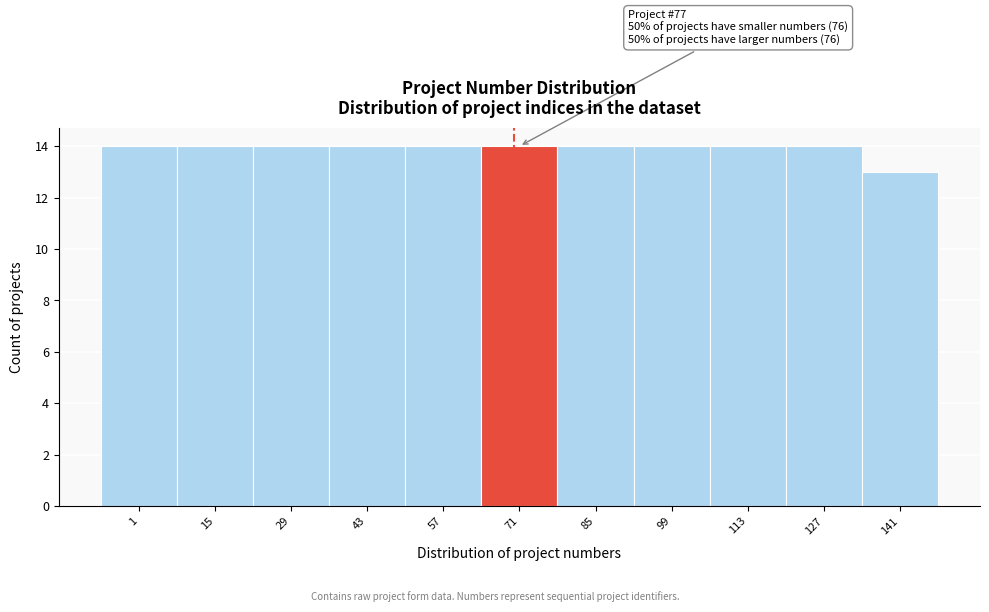

Reading left to right, list all the values displayed in this chart.

14	14	14	14	14	14	14	14	14	14	13